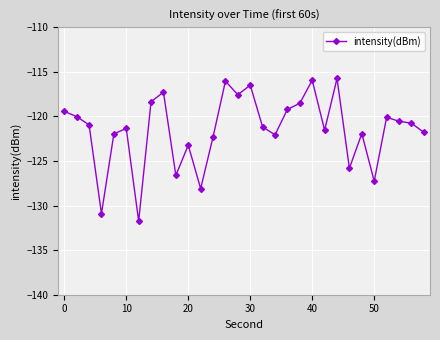

What is the minimum value shown in the chart?

-131.7